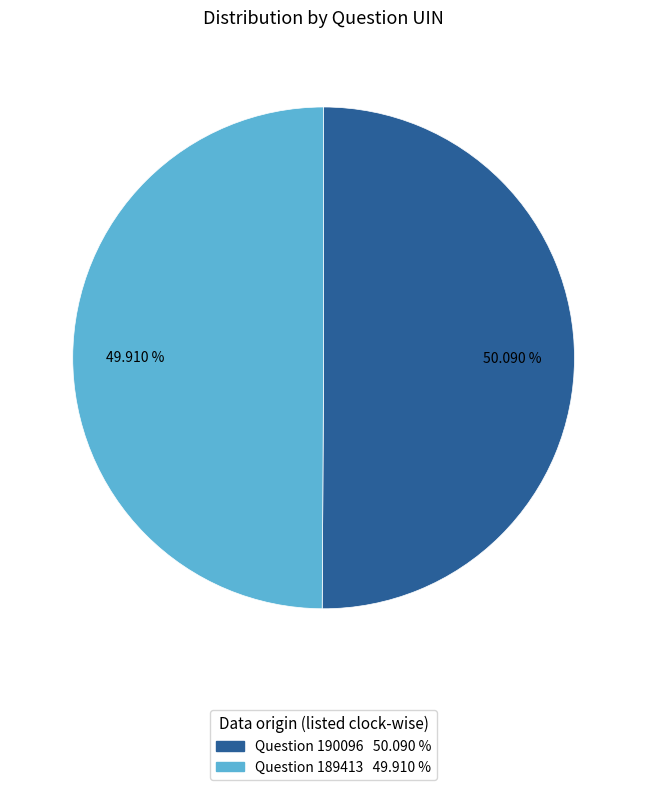

Combined, do Question 190096 and Question 189413 account for over 50%?

Yes